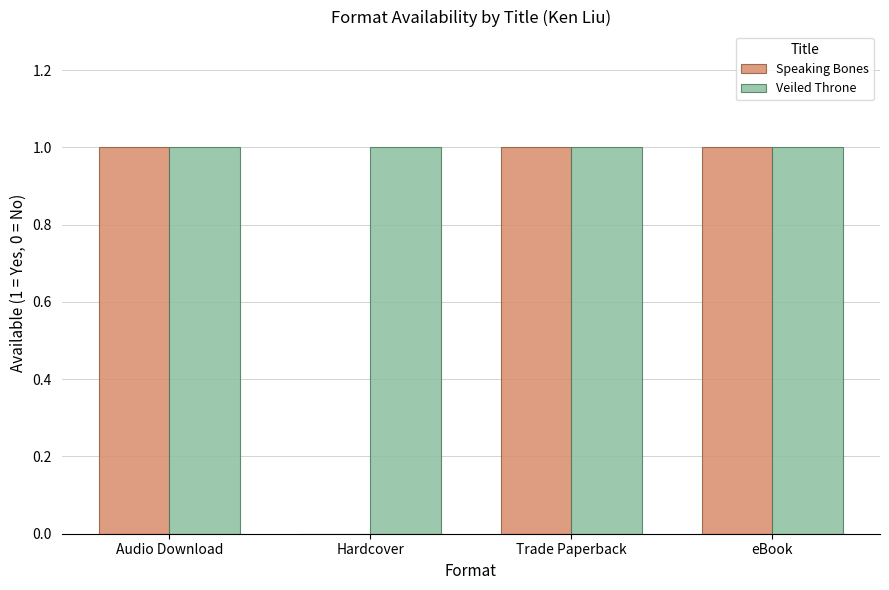

Which series has the largest total across all categories?

Veiled Throne